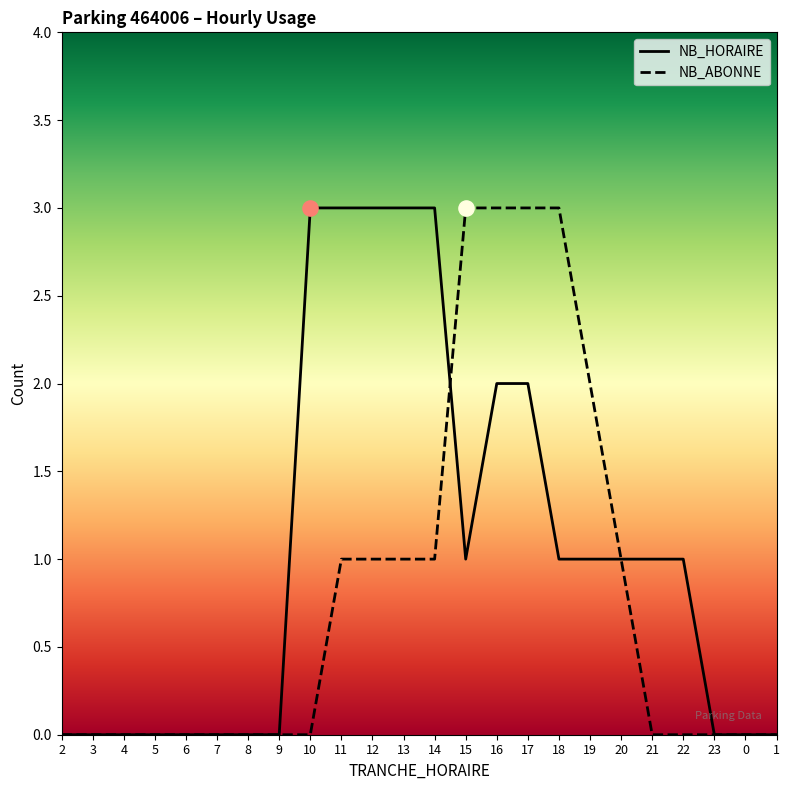

What are all the series names shown in the legend?

NB_HORAIRE, NB_ABONNE